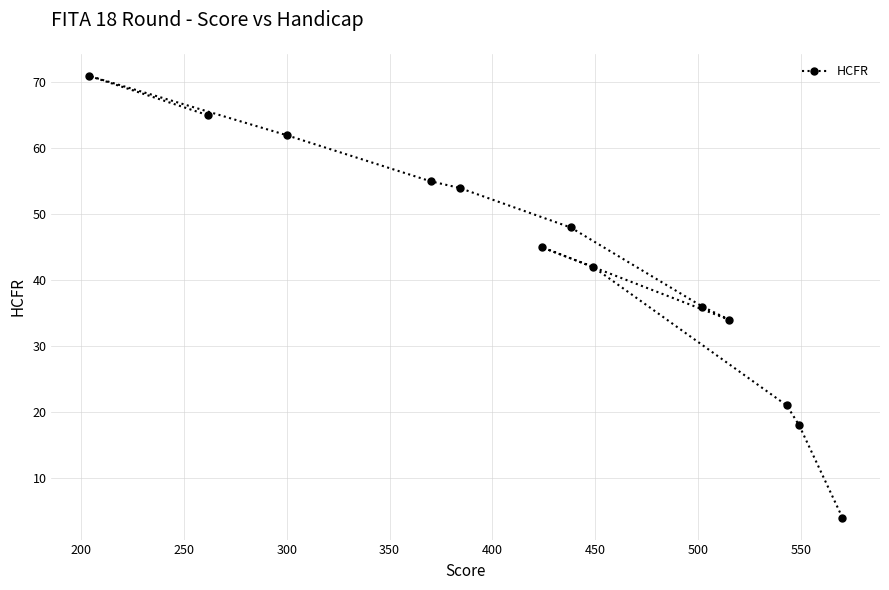

What is the value of the 7th point from the left?

48